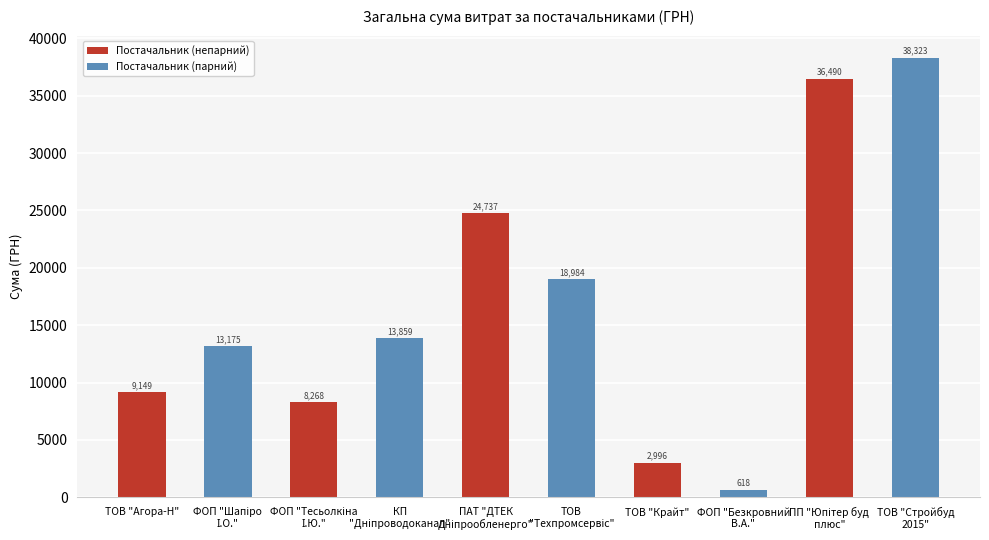

What is the greatest value displayed?

38323.2